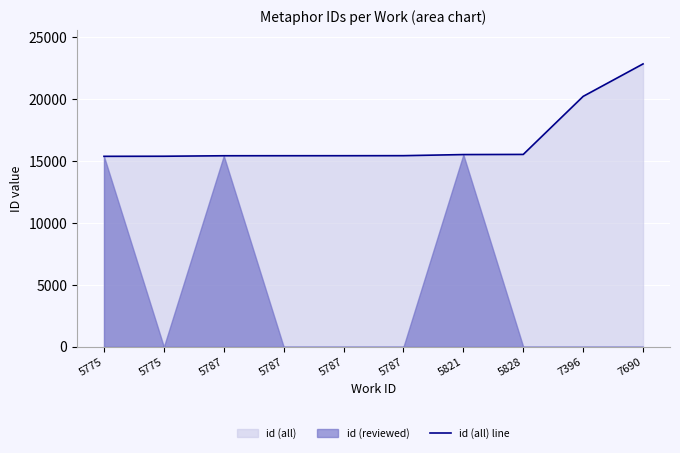

What is the difference between the maximum and minimum values?

7469